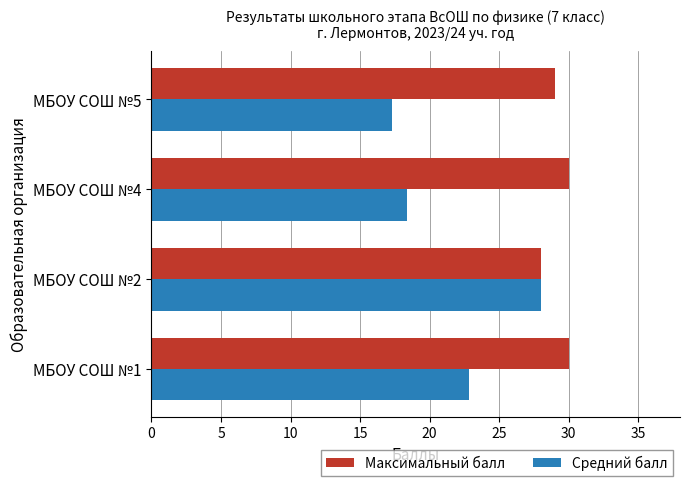

What value does the Максимальный балл series have at МБОУ СОШ №2?

28.0